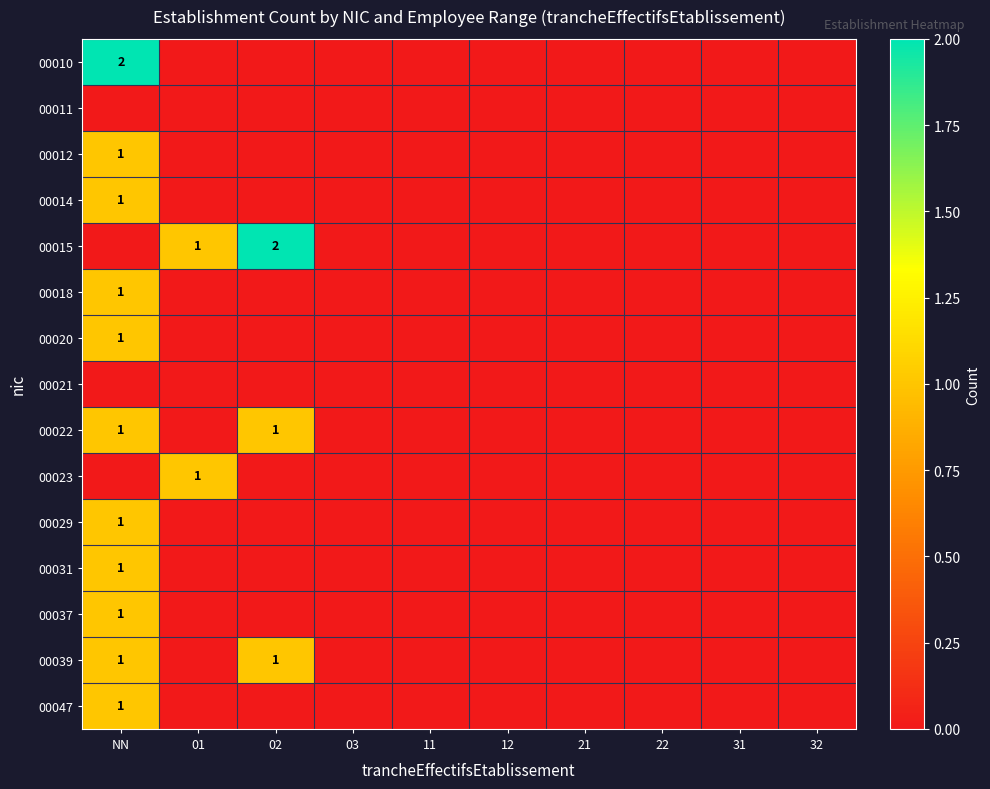

True or false: 00018 has a value of 1 at NN.

True